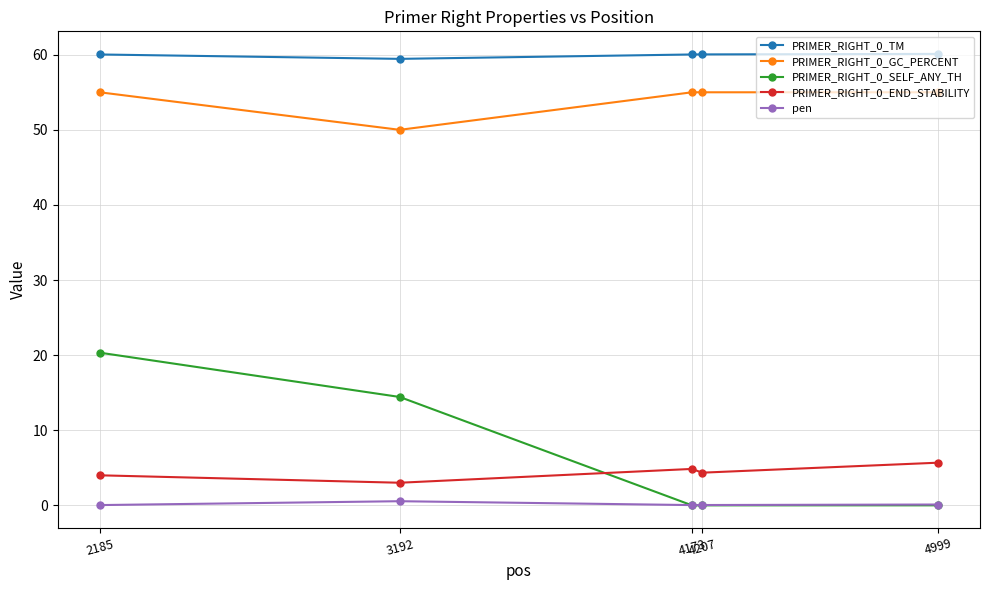

What is the difference between the second highest and minimum values in the PRIMER_RIGHT_0_TM series?

0.6